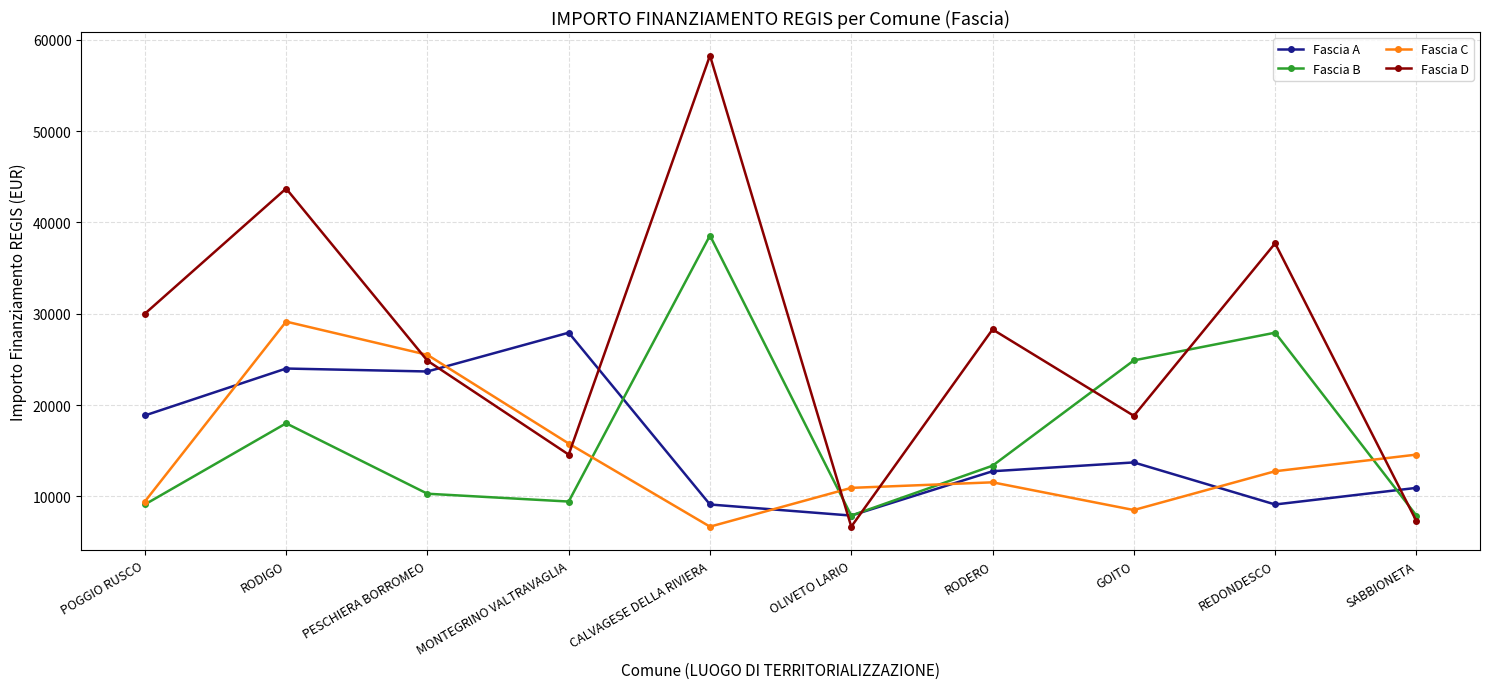

Reading left to right, extract all data points from this chart.

Fascia A: POGGIO RUSCO=18854	RODIGO=23996	PESCHIERA BORROMEO=23673	MONTEGRINO VALTRAVAGLIA=27922	CALVAGESE DELLA RIVIERA=9105	OLIVETO LARIO=7891	RODERO=12747	GOITO=13712	REDONDESCO=9105	SABBIONETA=10926
Fascia B: POGGIO RUSCO=9105	RODIGO=17997	PESCHIERA BORROMEO=10284	MONTEGRINO VALTRAVAGLIA=9427	CALVAGESE DELLA RIVIERA=38565	OLIVETO LARIO=7891	RODERO=13354	GOITO=24887	REDONDESCO=27922	SABBIONETA=7891
Fascia C: POGGIO RUSCO=9427	RODIGO=29136	PESCHIERA BORROMEO=25494	MONTEGRINO VALTRAVAGLIA=15782	CALVAGESE DELLA RIVIERA=6677	OLIVETO LARIO=10926	RODERO=11533	GOITO=8498	REDONDESCO=12747	SABBIONETA=14568
Fascia D: POGGIO RUSCO=29995	RODIGO=43707	PESCHIERA BORROMEO=24853	MONTEGRINO VALTRAVAGLIA=14568	CALVAGESE DELLA RIVIERA=58272	OLIVETO LARIO=6677	RODERO=28281	GOITO=18817	REDONDESCO=37708	SABBIONETA=7284